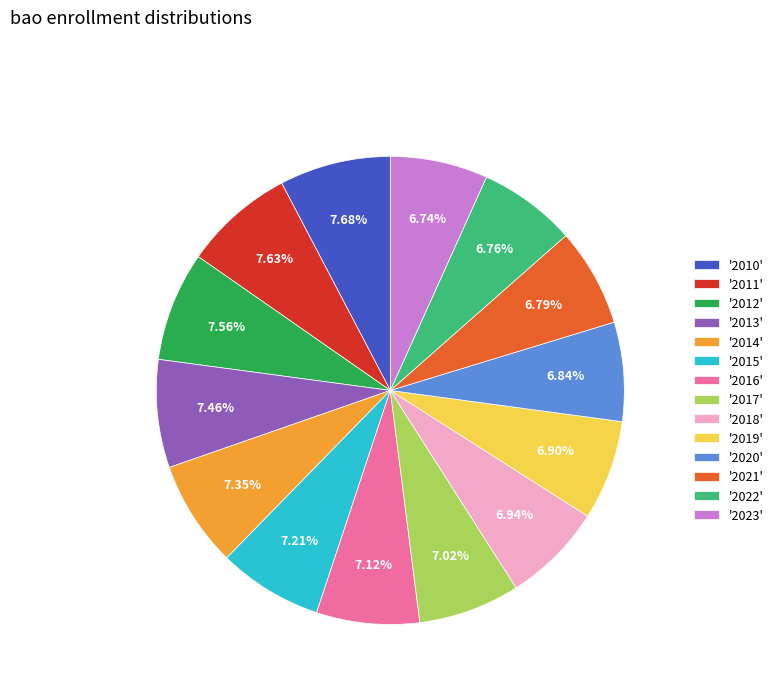

Approximately how many times larger is the value at '2022' compared to '2011'?

0.9